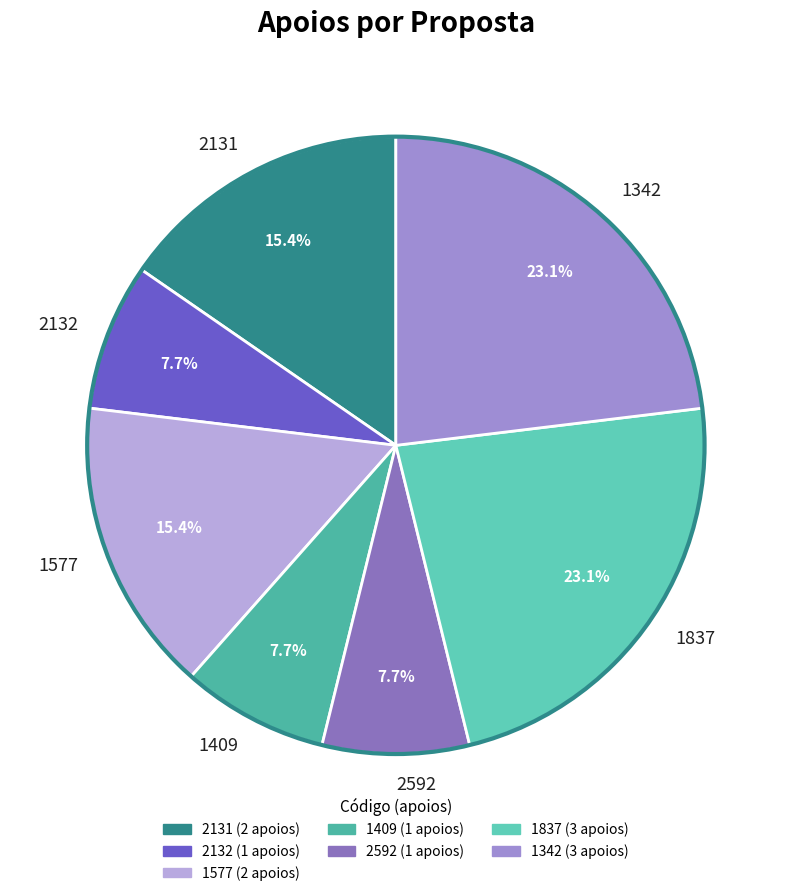

Does 2131 represent more than half of the total?

No